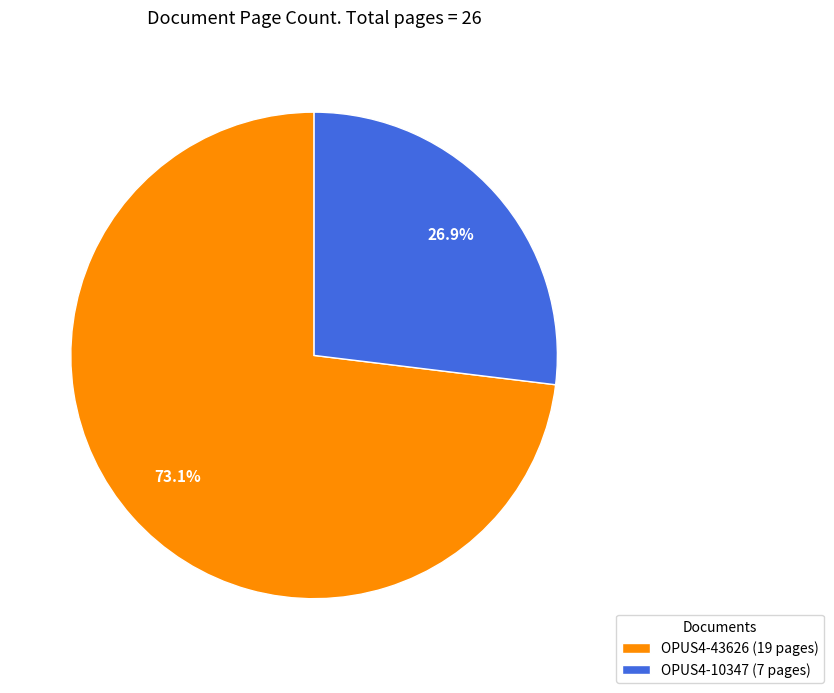

True or false: OPUS4-43626 accounts for 65% of the total.

False